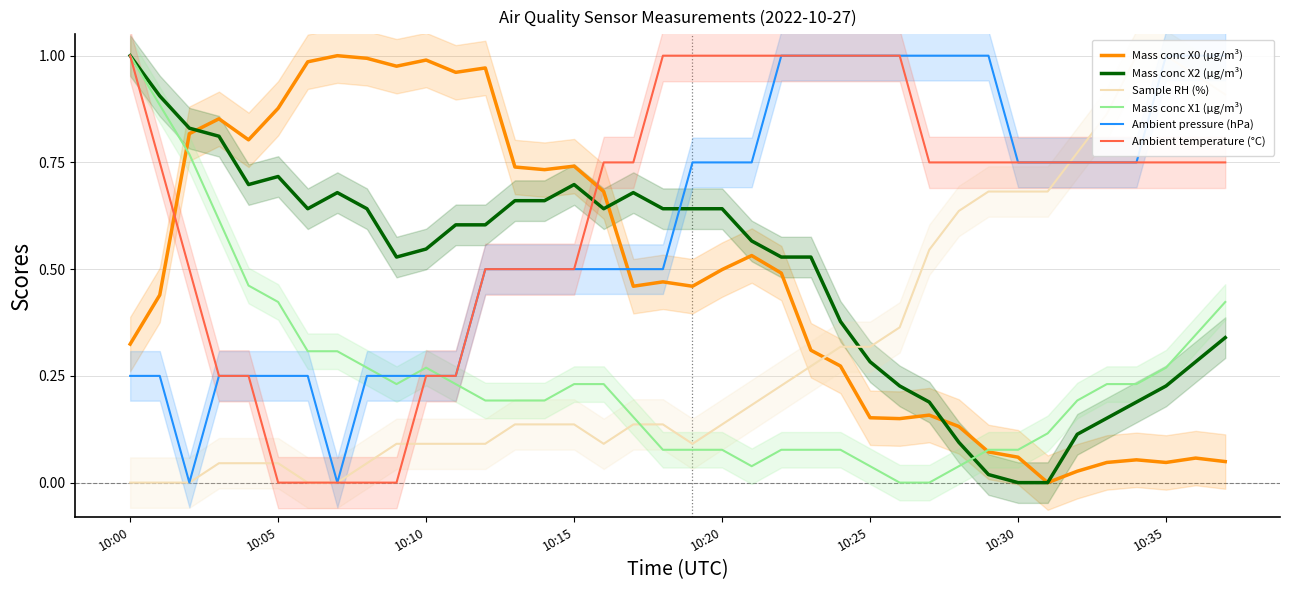

What is the label of the 5th point from the right?

33